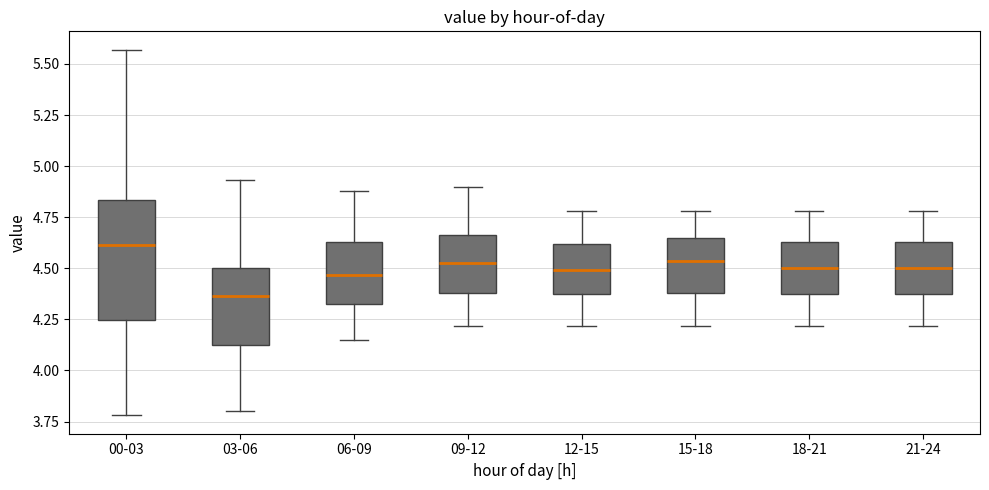

Comparing the boxes themselves (not the whiskers), which one is the tallest?

00-03